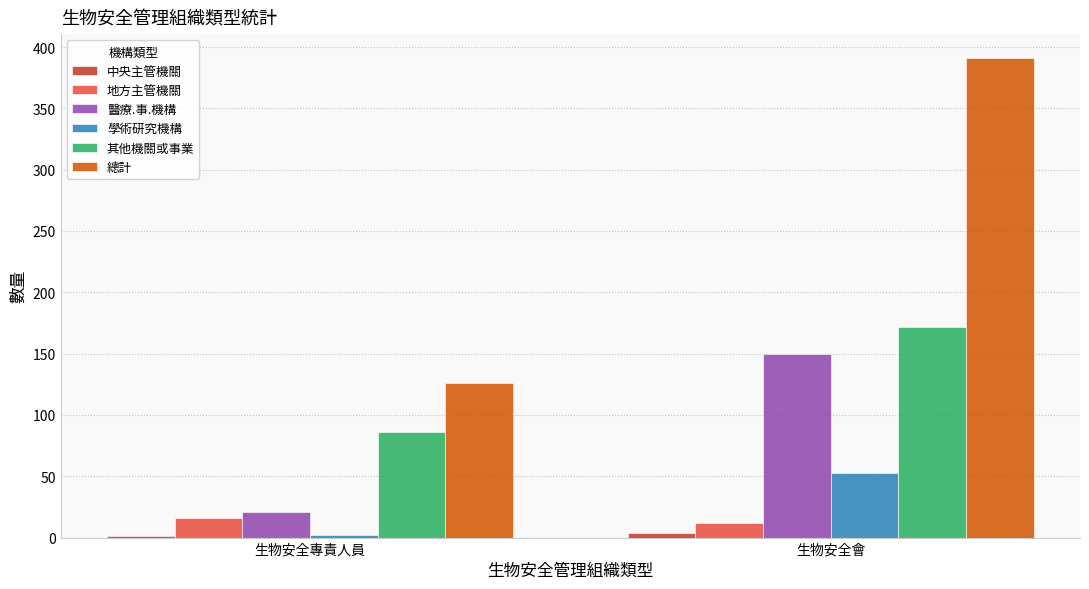

At which category is the sum across all series the highest?

生物安全會